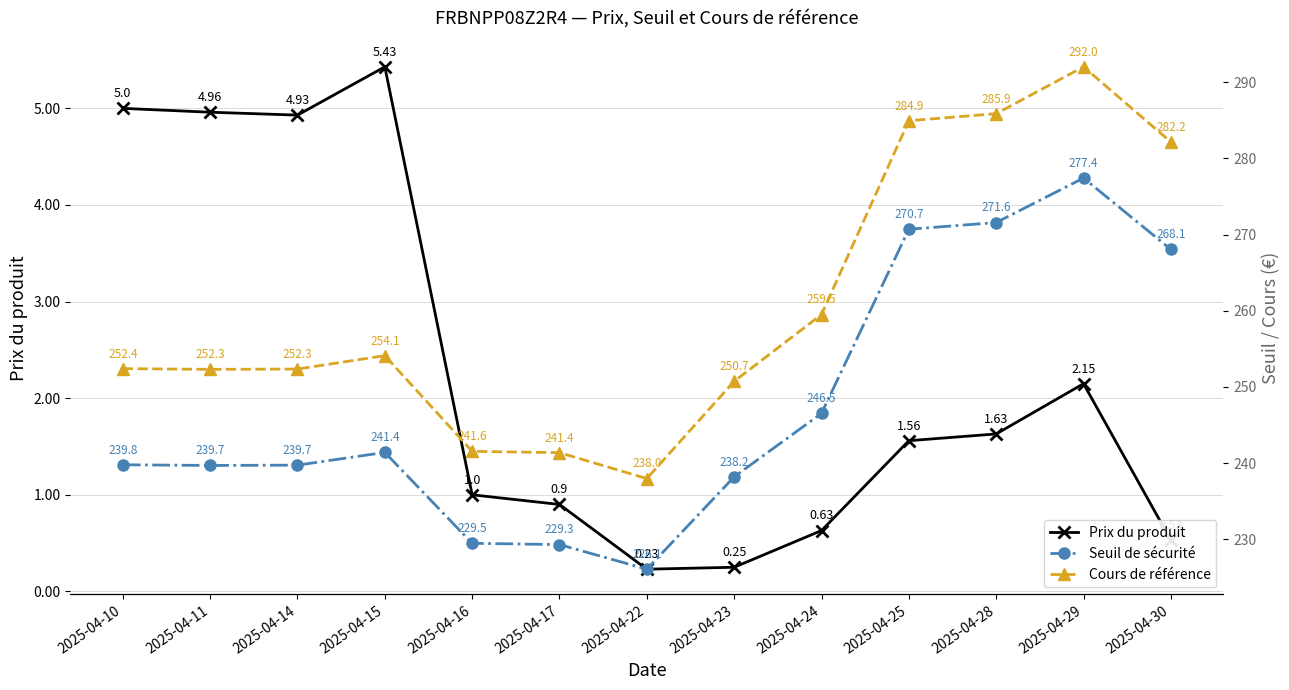

What is the value of the Cours de référence point at the 13th from the left?

282.2